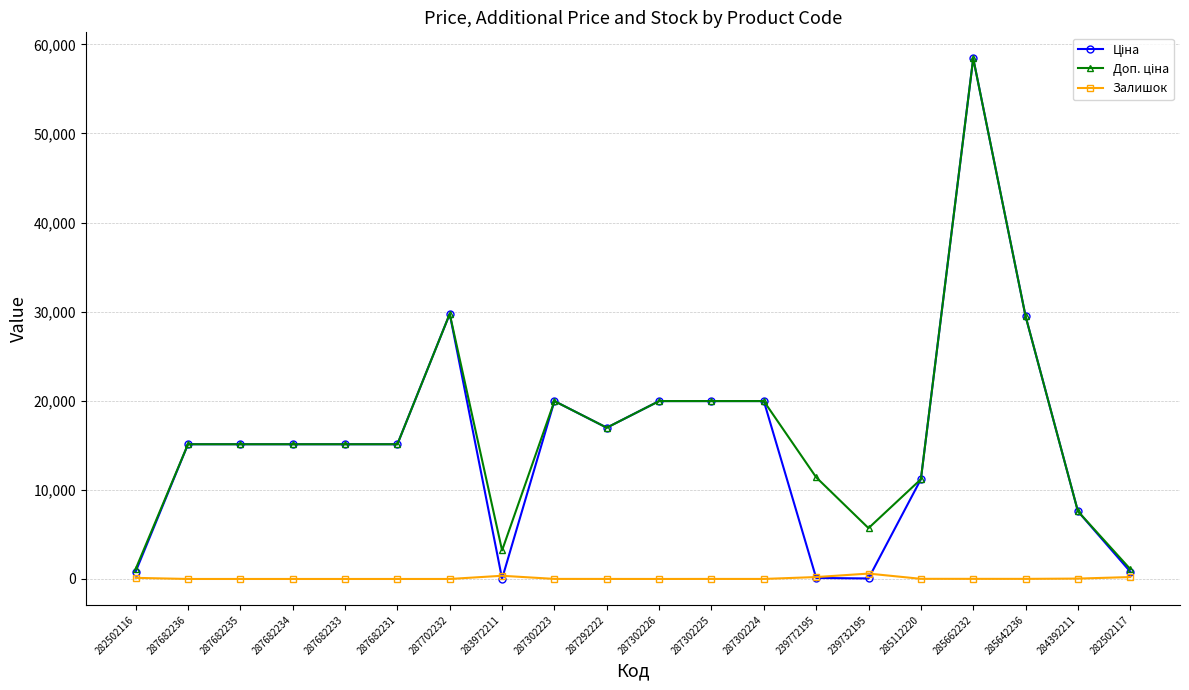

At which category is the sum across all series the highest?

285662232